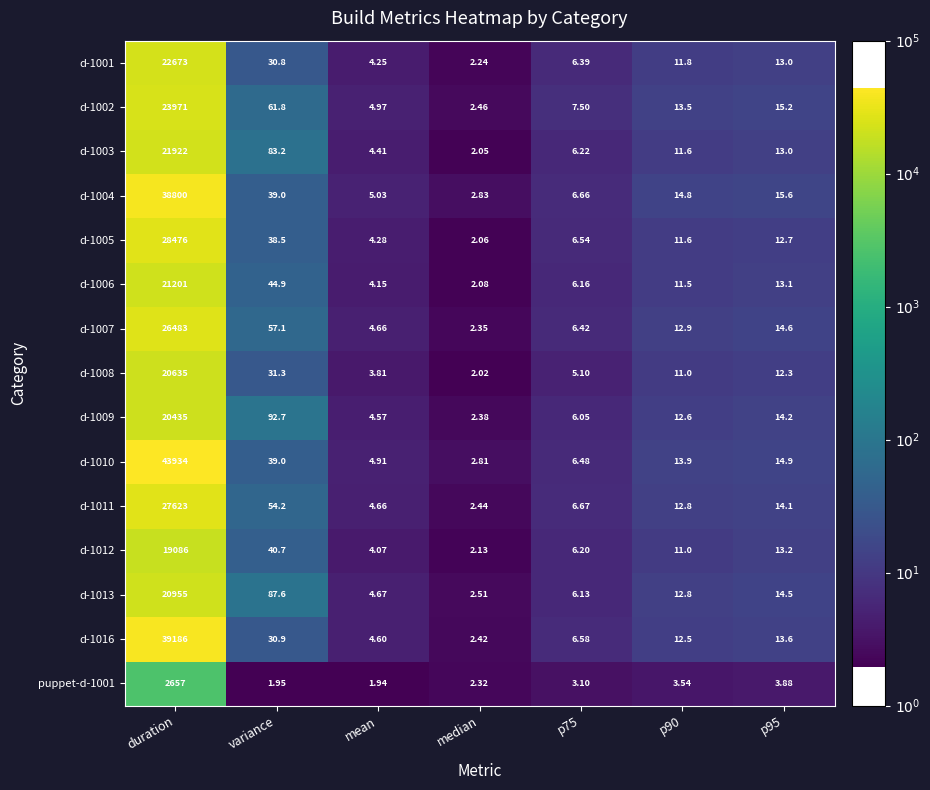

Count the number of categories in the chart.

7